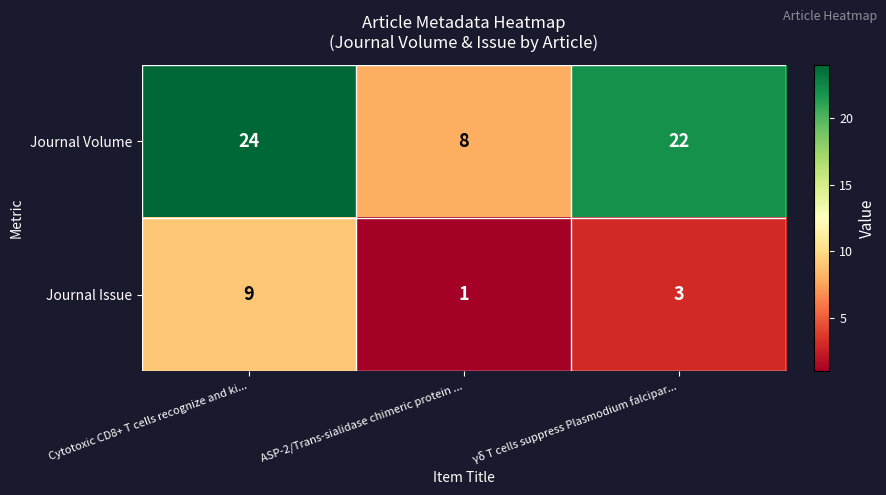

Reading right to left, list all the values displayed in this chart.

Journal Volume: 22	8	24
Journal Issue: 3	1	9